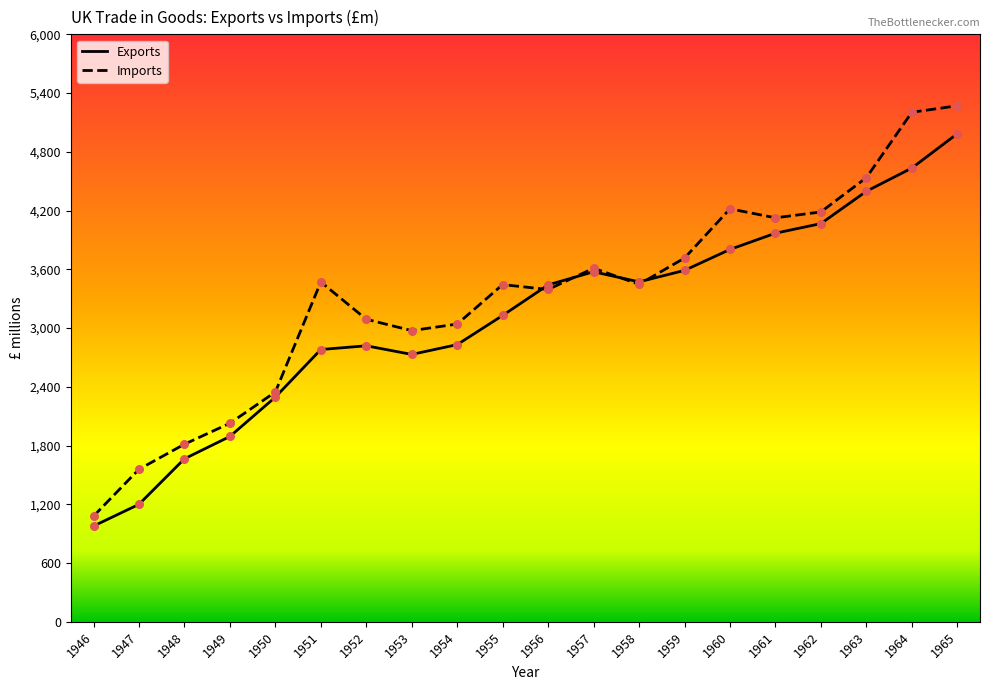

Which series has the largest Y range (max minus min)?

Imports